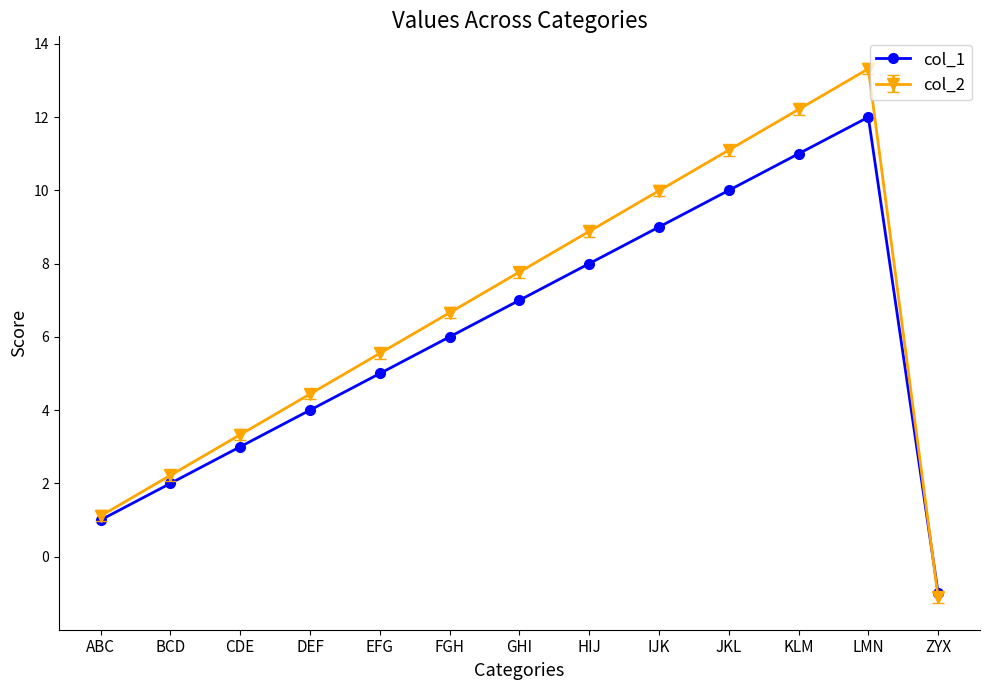

List the series in order of their overall mean, highest first.

col_2, col_1